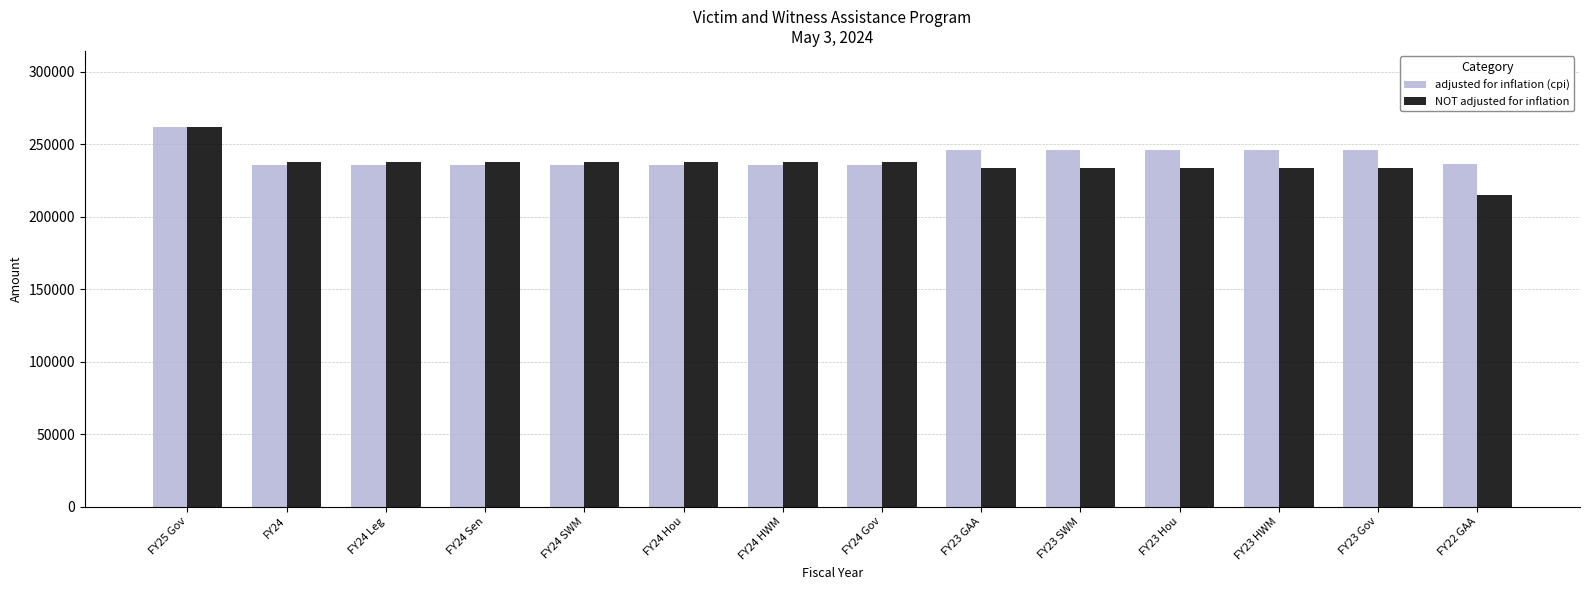

What is the label of the 12th bar from the right?

FY24 Leg